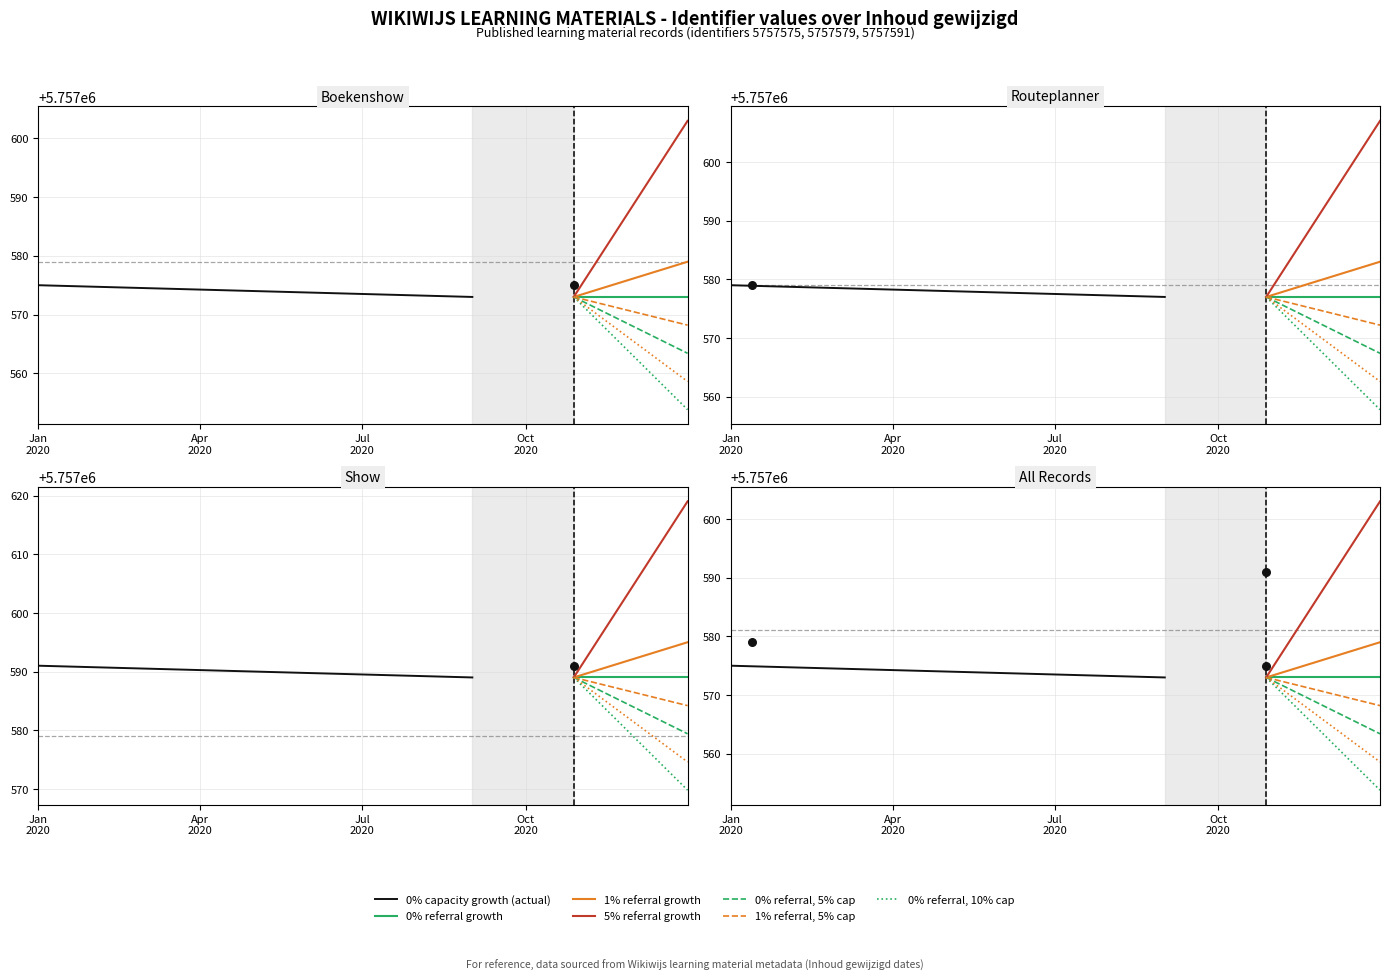

What is the ratio of the value at 2020-10-28 to the value at 2020-10-28?

1.0